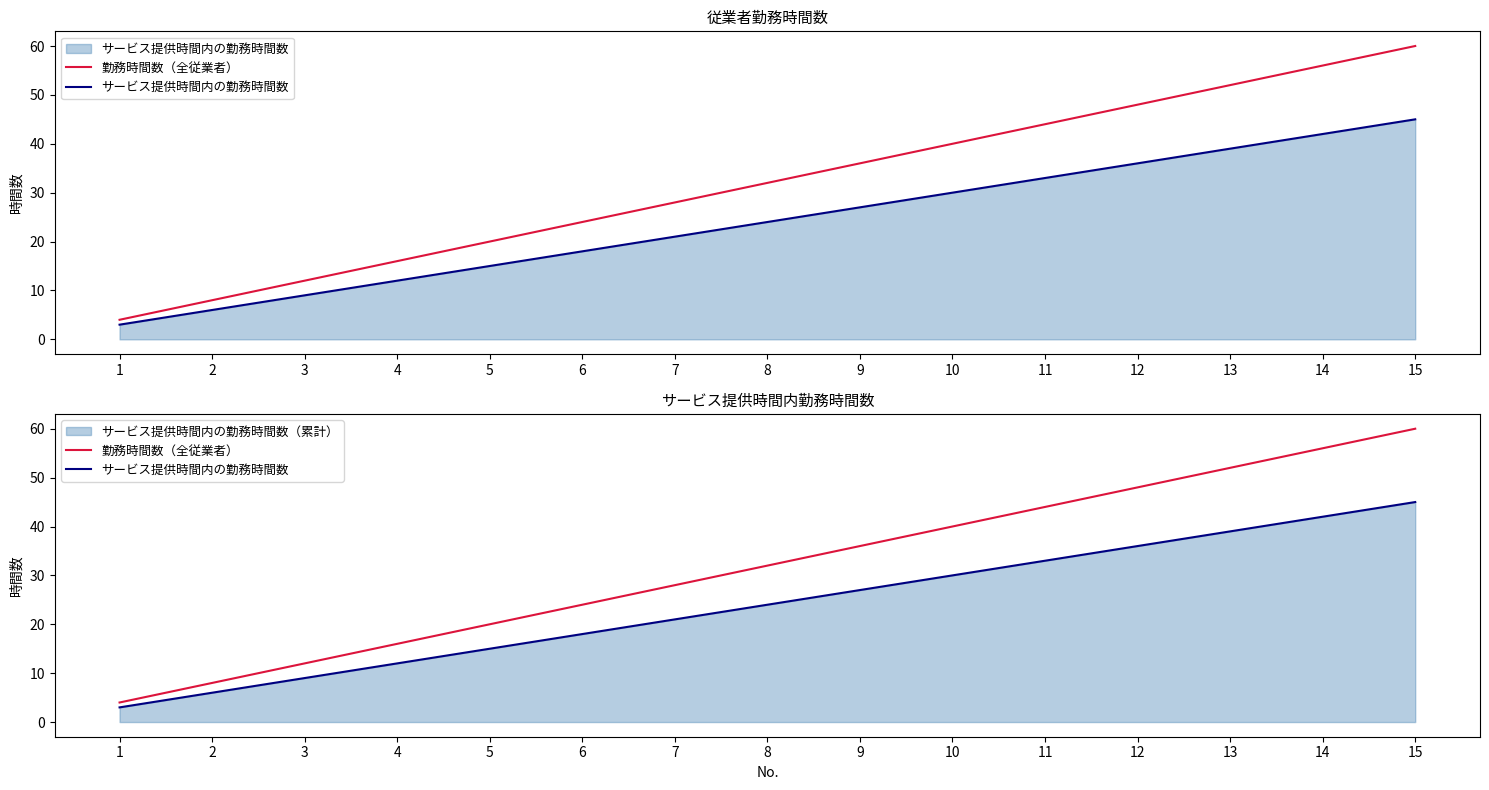

At 8, list the series in order from largest to smallest.

勤務時間数（全従業者）, サービス提供時間内の勤務時間数